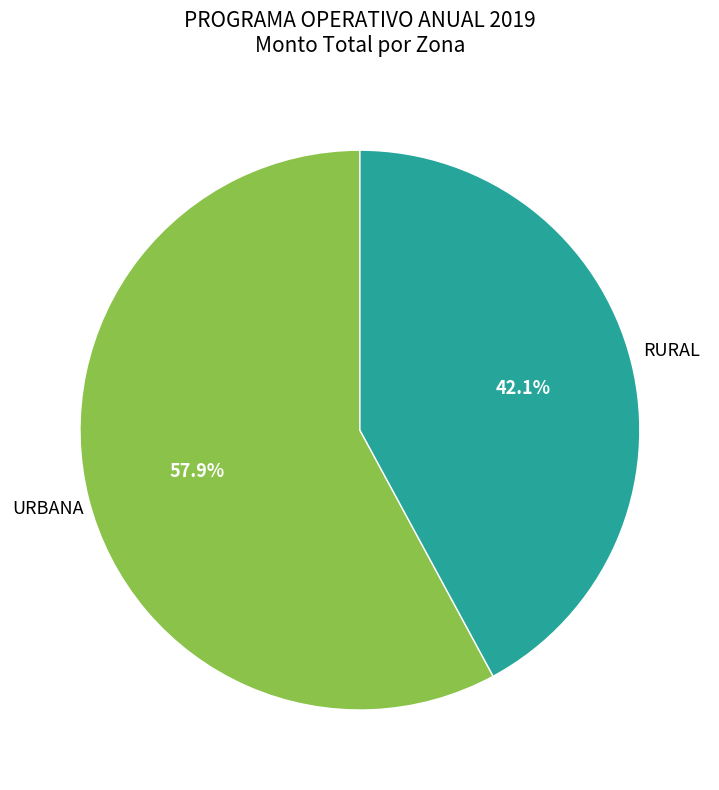

Does any single category account for the majority?

Yes